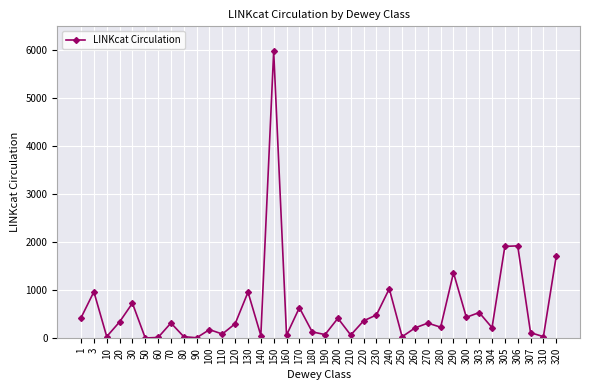

What is the value of the 27th point from the left?

214